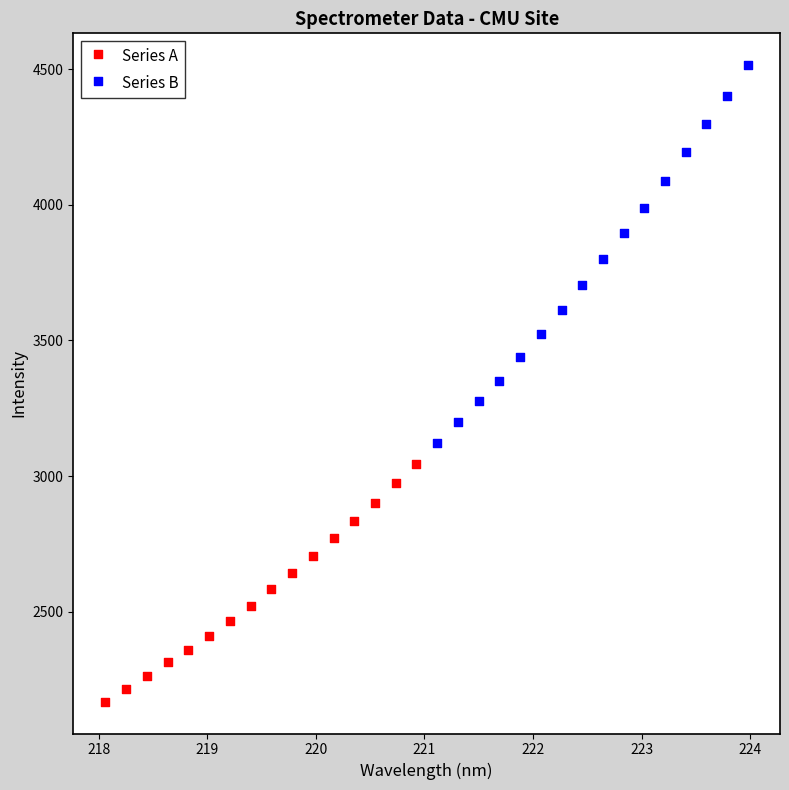

Which series has the largest Y range (max minus min)?

Series B